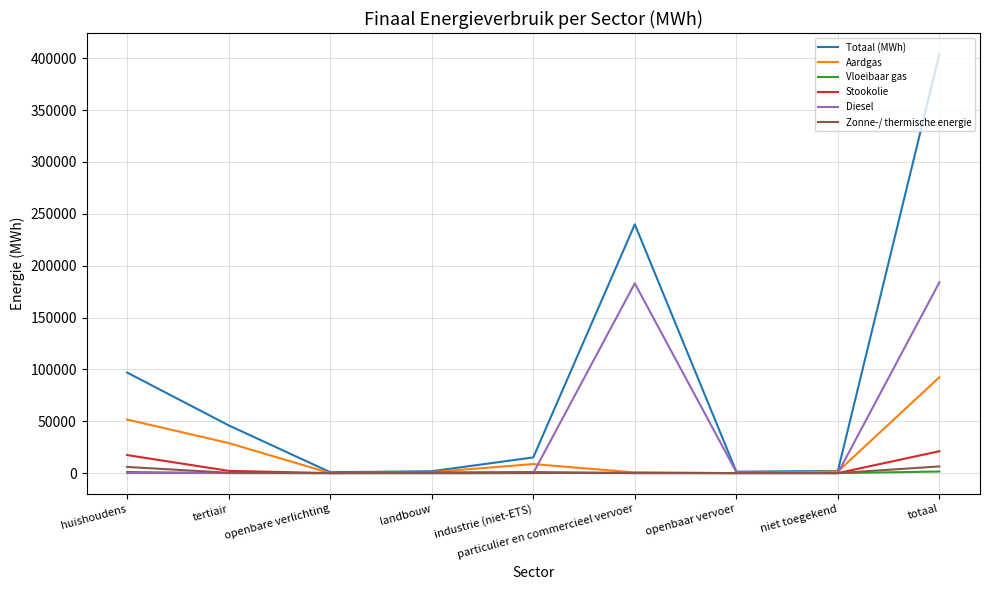

Which series has the largest total across all categories?

Totaal (MWh)